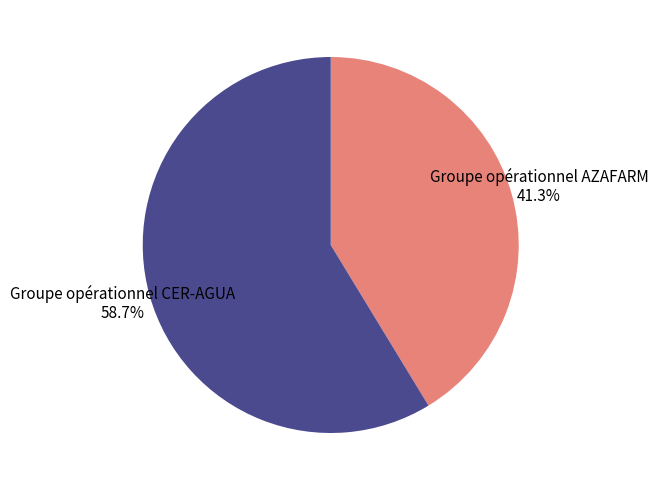

What portion of the pie excludes Groupe opérationnel CER-AGUA?

41.3%